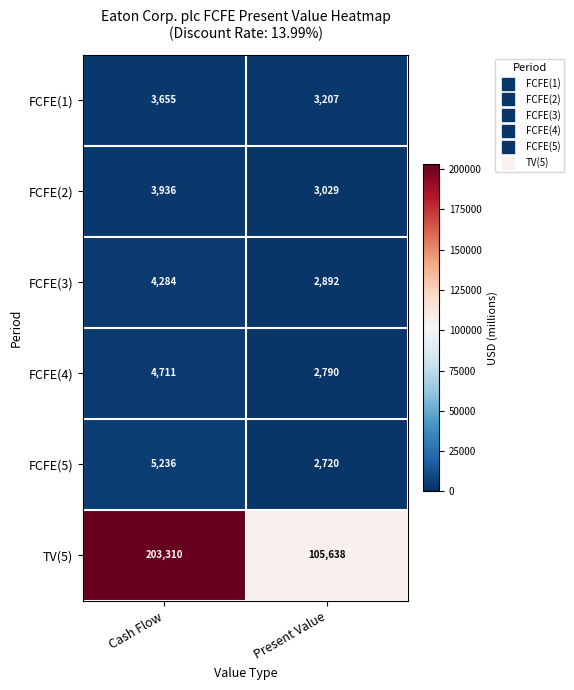

Reading left to right, list all the values displayed in this chart.

FCFE(1): 3655	3207
FCFE(2): 3936	3029
FCFE(3): 4284	2892
FCFE(4): 4711	2790
FCFE(5): 5236	2720
TV(5): 203310	105638